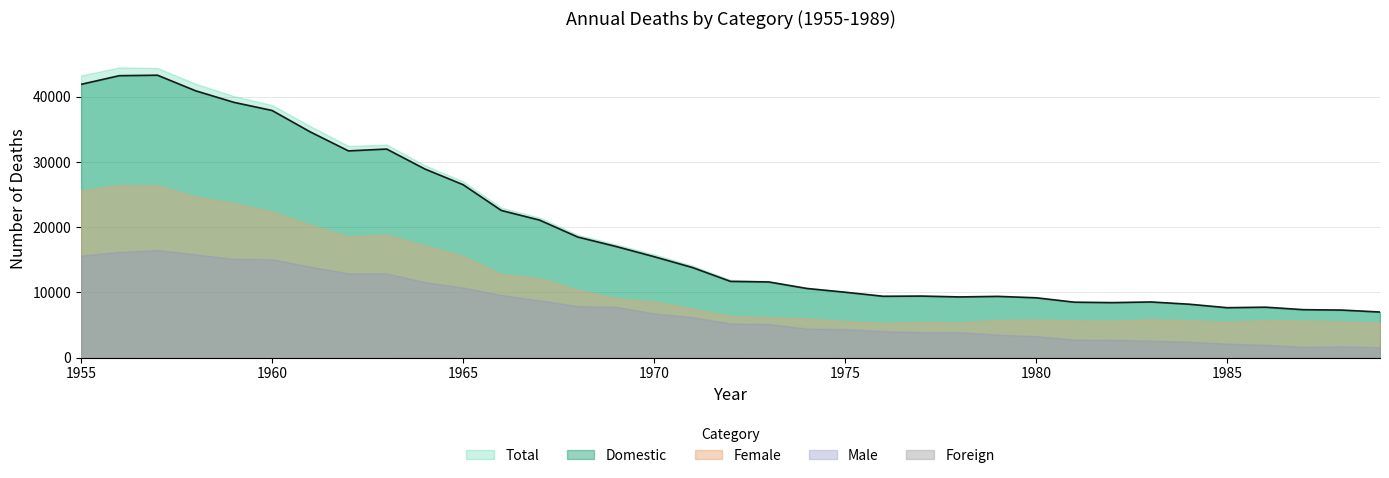

Rank the categories by Domestic value from highest to lowest.

1957, 1956, 1955, 1958, 1959, 1960, 1961, 1963, 1962, 1964, 1965, 1966, 1967, 1968, 1969, 1970, 1971, 1972, 1973, 1974, 1975, 1977, 1976, 1979, 1978, 1980, 1983, 1981, 1982, 1984, 1986, 1985, 1987, 1988, 1989